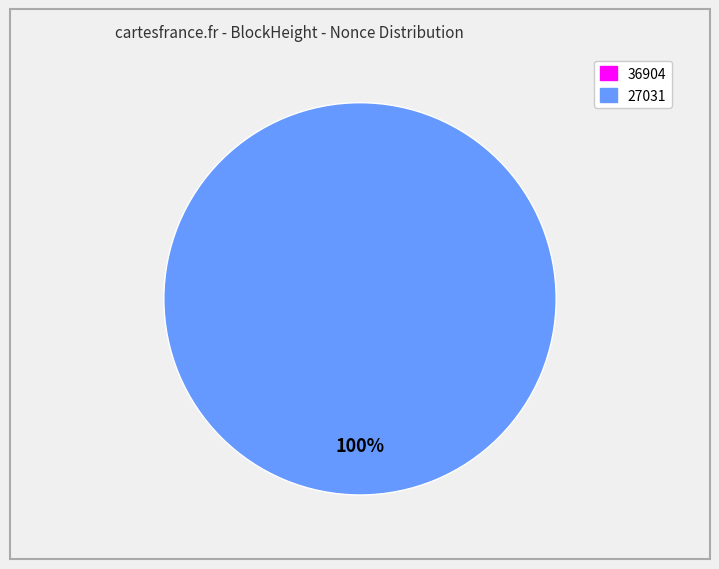

To the nearest percent, what is the difference between the largest and smallest slice percentages?

100%